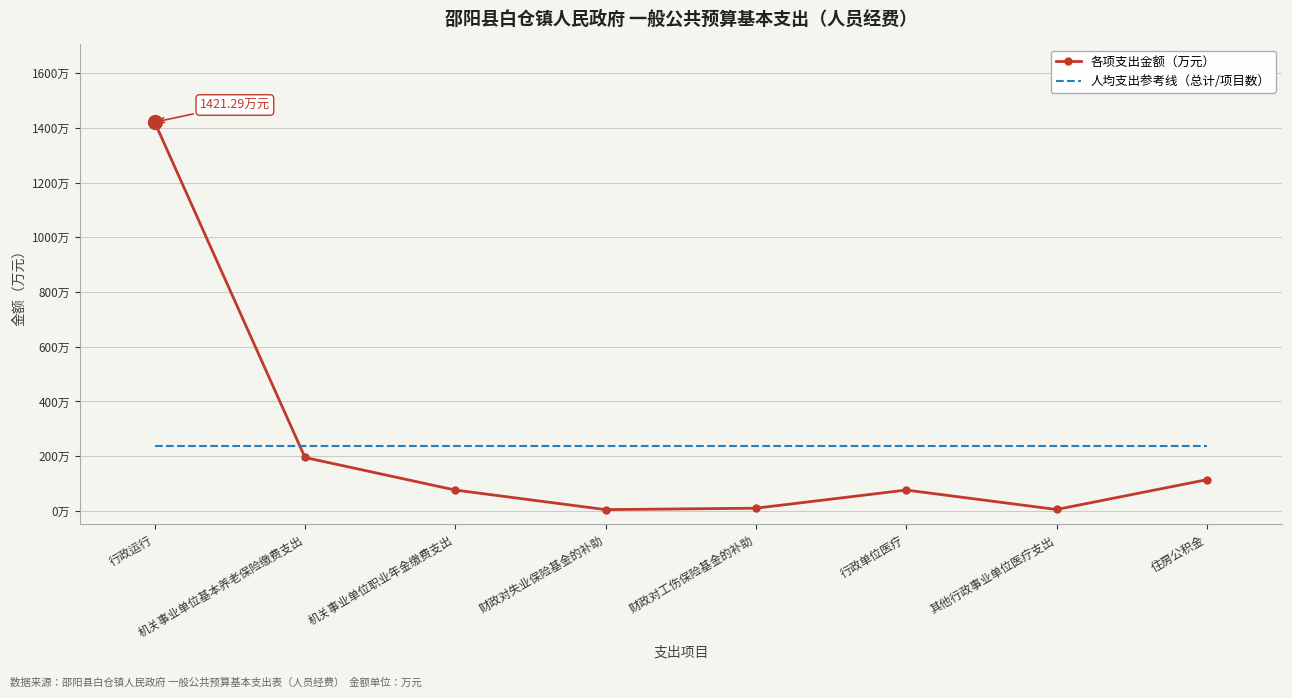

What are all the series names shown in the legend?

各项支出金额（万元）, 人均支出参考线（总计/项目数）